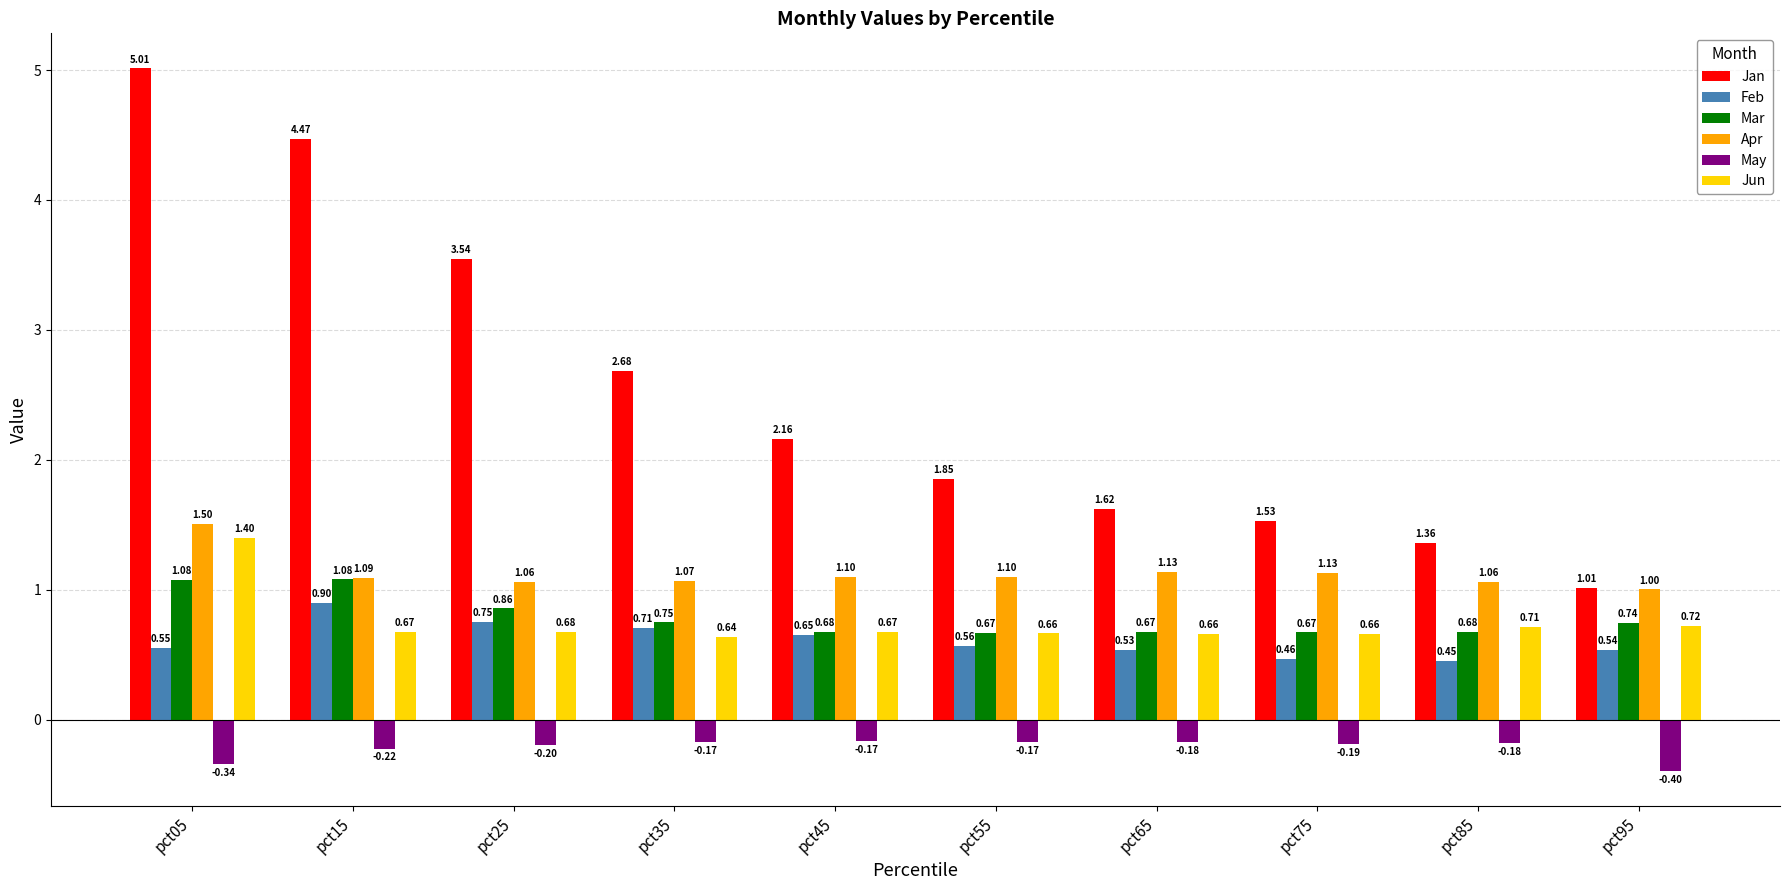

At which category is the sum across all series the highest?

pct05